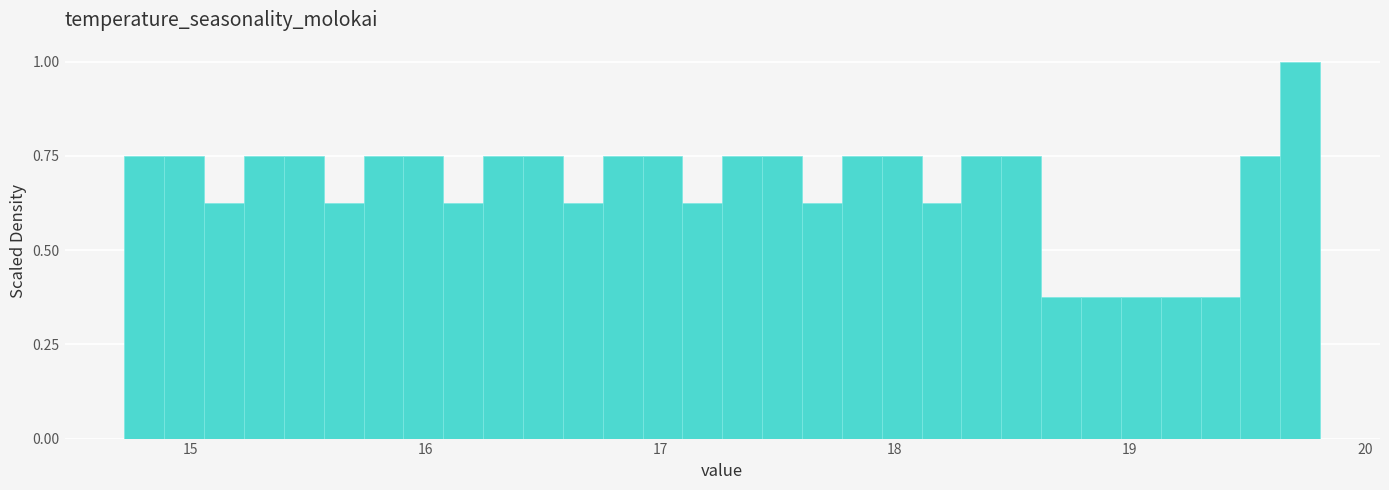

Around what value on the x-axis is the tallest bar? Give the approximate position of its centre, as read against the axis.

19.7